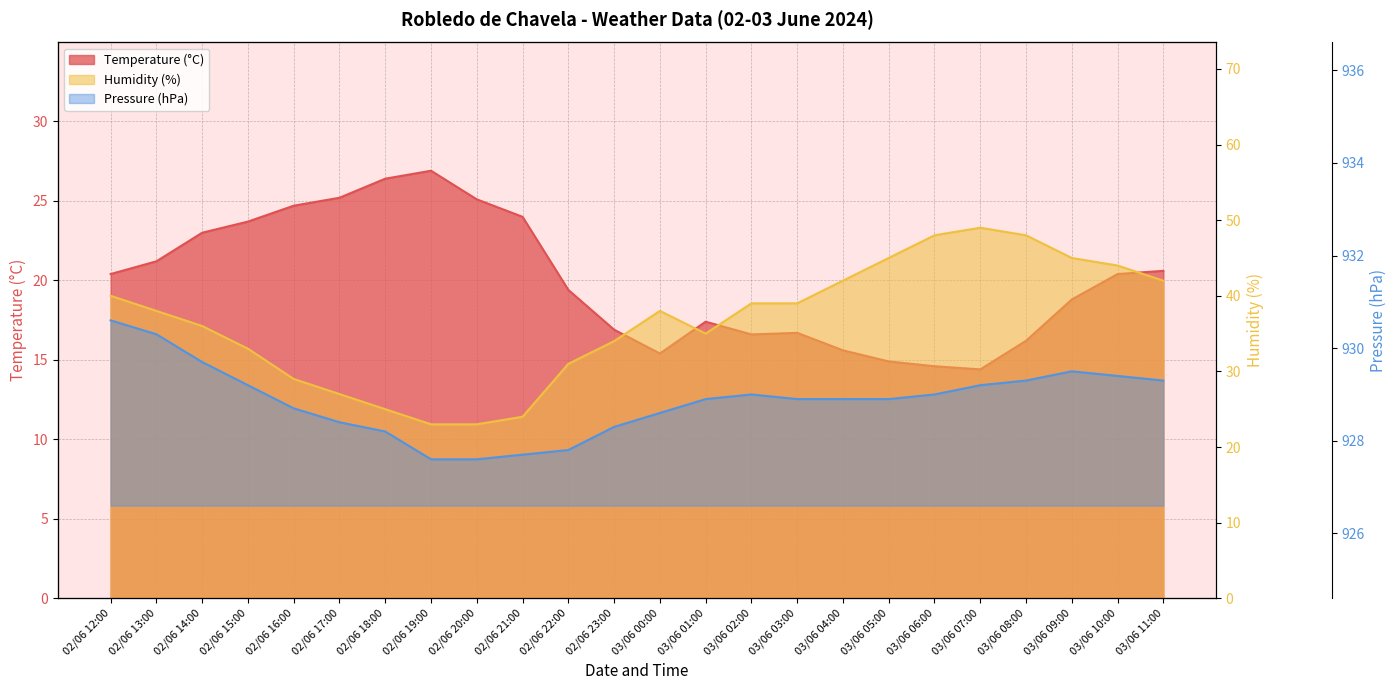

Reading right to left, transcribe all the data shown in this chart.

Temperature (C): 03/06 11:00=20.6	03/06 10:00=20.4	03/06 09:00=18.8	03/06 08:00=16.2	03/06 07:00=14.4	03/06 06:00=14.6	03/06 05:00=14.9	03/06 04:00=15.6	03/06 03:00=16.7	03/06 02:00=16.6	03/06 01:00=17.4	03/06 00:00=15.4	02/06 23:00=16.9	02/06 22:00=19.4	02/06 21:00=24.0	02/06 20:00=25.1	02/06 19:00=26.9	02/06 18:00=26.4	02/06 17:00=25.2	02/06 16:00=24.7	02/06 15:00=23.7	02/06 14:00=23.0	02/06 13:00=21.2	02/06 12:00=20.4
Humidity (%): 03/06 11:00=42.0	03/06 10:00=44.0	03/06 09:00=45.0	03/06 08:00=48.0	03/06 07:00=49.0	03/06 06:00=48.0	03/06 05:00=45.0	03/06 04:00=42.0	03/06 03:00=39.0	03/06 02:00=39.0	03/06 01:00=35.0	03/06 00:00=38.0	02/06 23:00=34.0	02/06 22:00=31.0	02/06 21:00=24.0	02/06 20:00=23.0	02/06 19:00=23.0	02/06 18:00=25.0	02/06 17:00=27.0	02/06 16:00=29.0	02/06 15:00=33.0	02/06 14:00=36.0	02/06 13:00=38.0	02/06 12:00=40.0
Pressure (hPa): 03/06 11:00=929.3	03/06 10:00=929.4	03/06 09:00=929.5	03/06 08:00=929.3	03/06 07:00=929.2	03/06 06:00=929.0	03/06 05:00=928.9	03/06 04:00=928.9	03/06 03:00=928.9	03/06 02:00=929.0	03/06 01:00=928.9	03/06 00:00=928.6	02/06 23:00=928.3	02/06 22:00=927.8	02/06 21:00=927.7	02/06 20:00=927.6	02/06 19:00=927.6	02/06 18:00=928.2	02/06 17:00=928.4	02/06 16:00=928.7	02/06 15:00=929.2	02/06 14:00=929.7	02/06 13:00=930.3	02/06 12:00=930.6